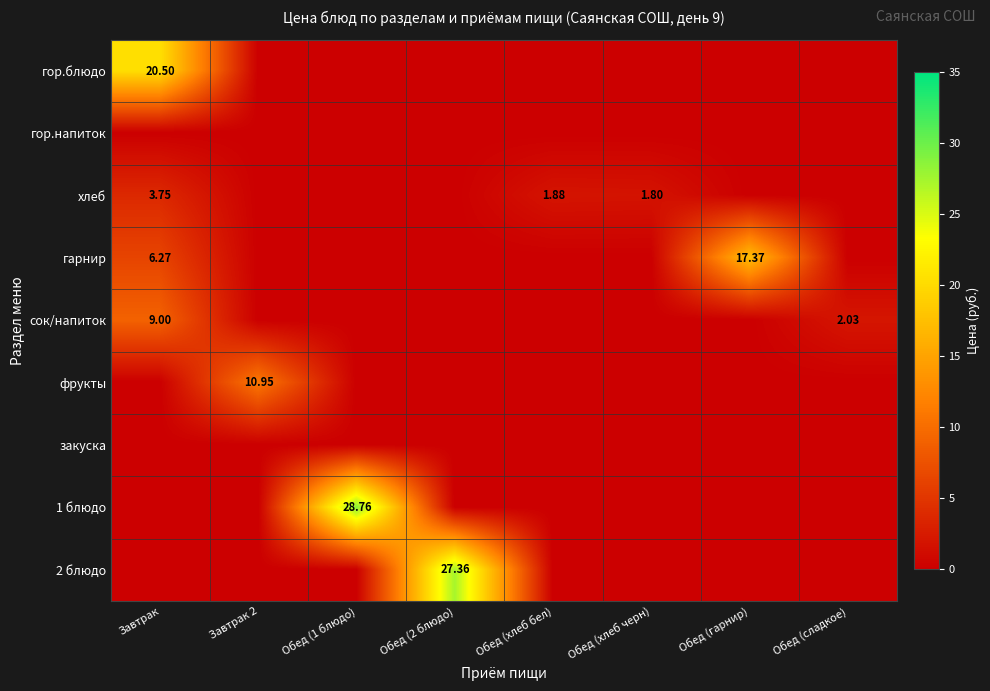

What is the spread (max minus min) of values at Завтрак 2?

10.9